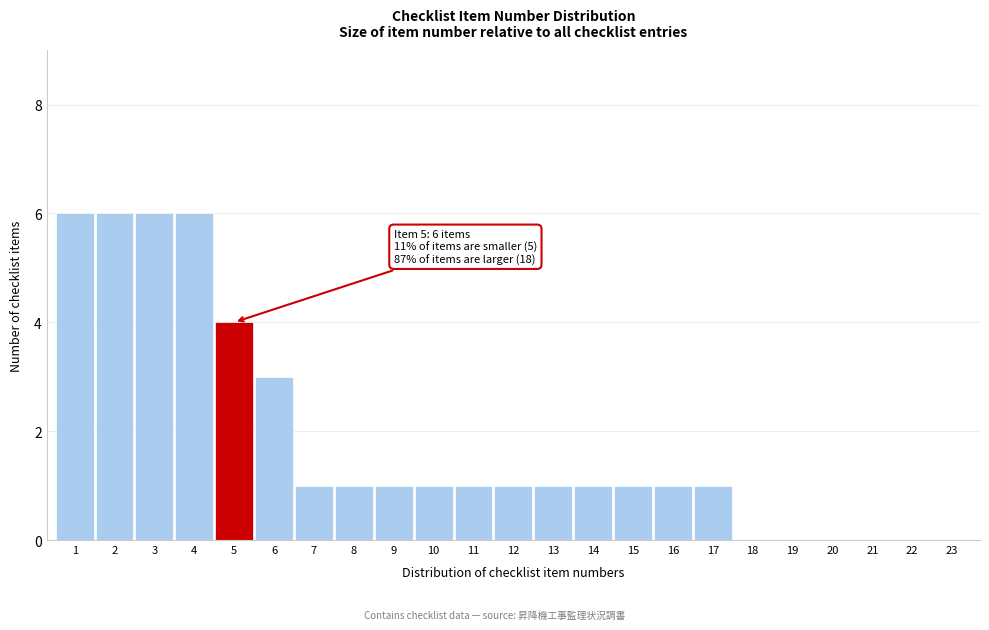

Reading left to right, extract all data points from this chart.

1=6	2=6	3=6	4=6	5=4	6=3	7=1	8=1	9=1	10=1	11=1	12=1	13=1	14=1	15=1	16=1	17=1	18=0	19=0	20=0	21=0	22=0	23=0